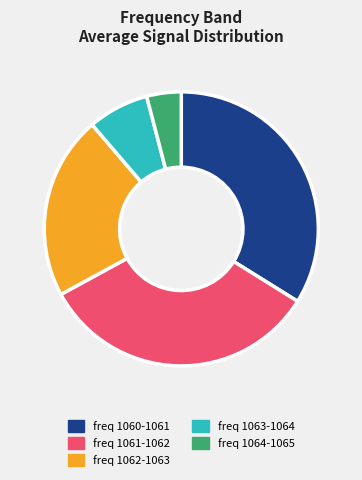

Rank the categories by value from lowest to highest.

freq 1064-1065, freq 1063-1064, freq 1062-1063, freq 1061-1062, freq 1060-1061